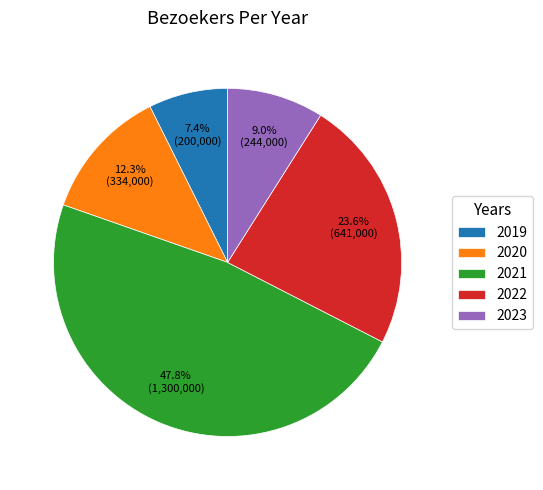

Approximately how many times larger is the value at 2019 compared to 2021?

0.2